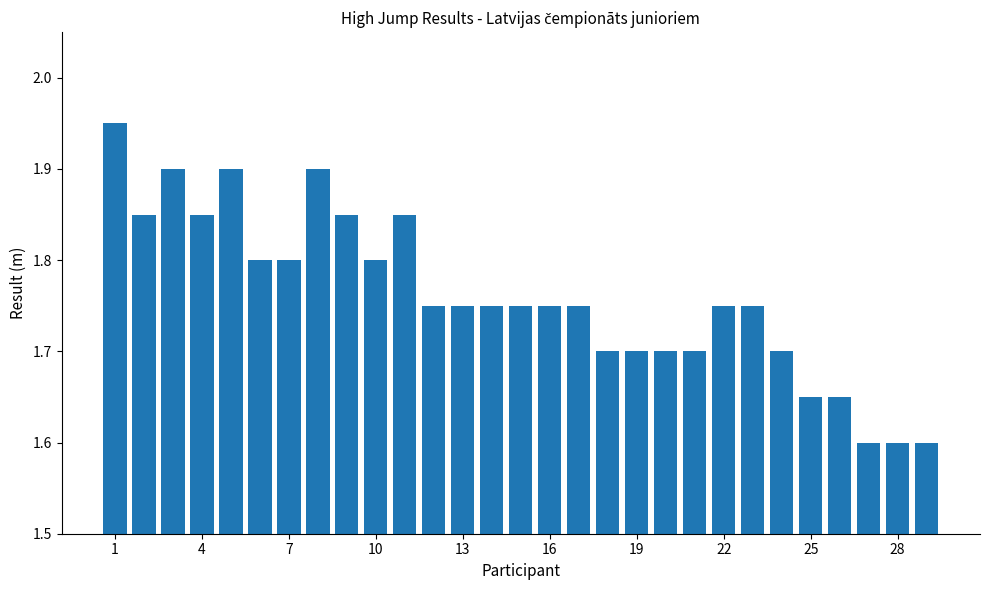

How many values are between 1 and 2?

29